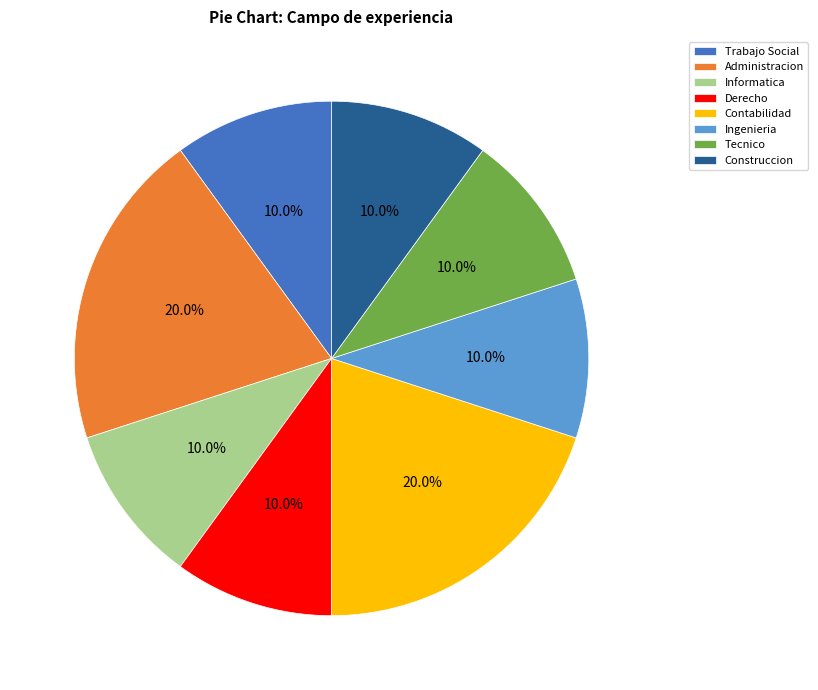

Approximately how many times larger is the value at Tecnico compared to Contabilidad?

0.5